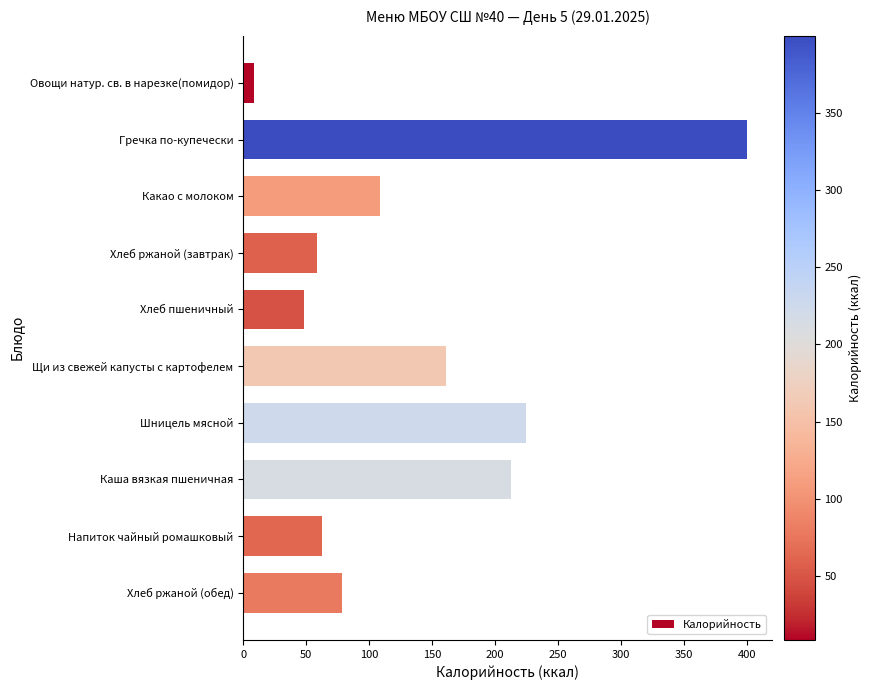

Does the chart contain any negative values?

No